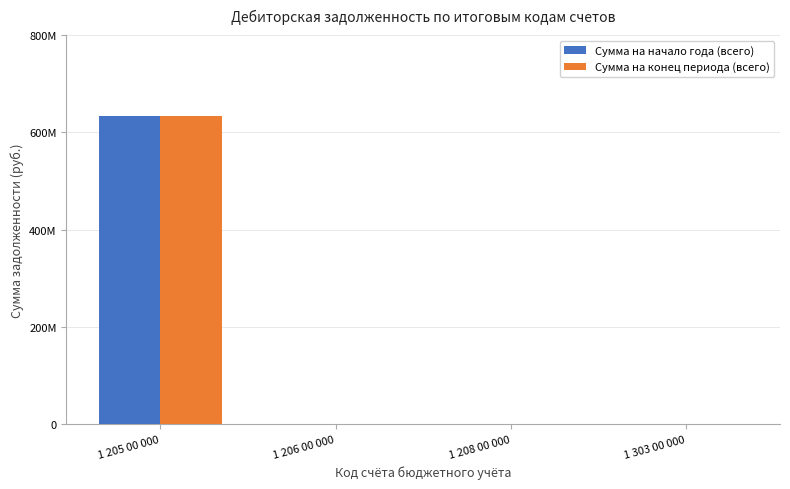

Rank the series by their average value, from lowest to highest.

Сумма на конец периода (всего), Сумма на начало года (всего)